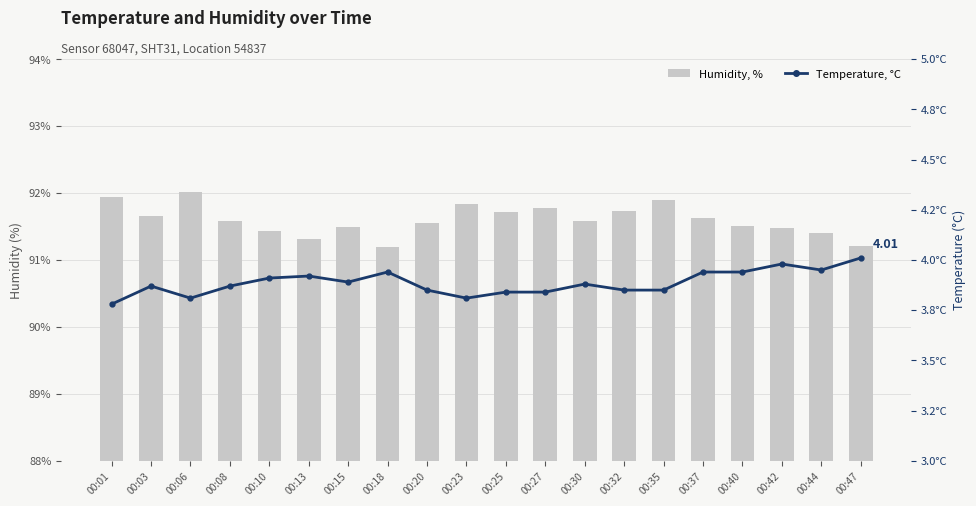

Is it true that temperature equals 6.0 at 00:08?

False